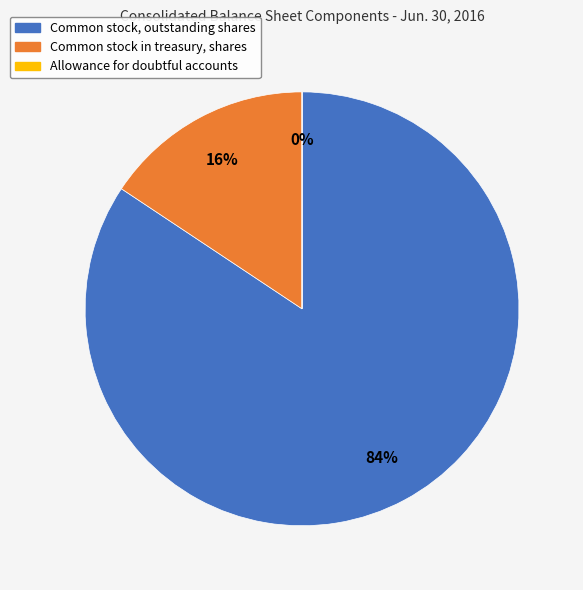

To the nearest percent, what percentage of the pie is Common stock, outstanding shares?

84%